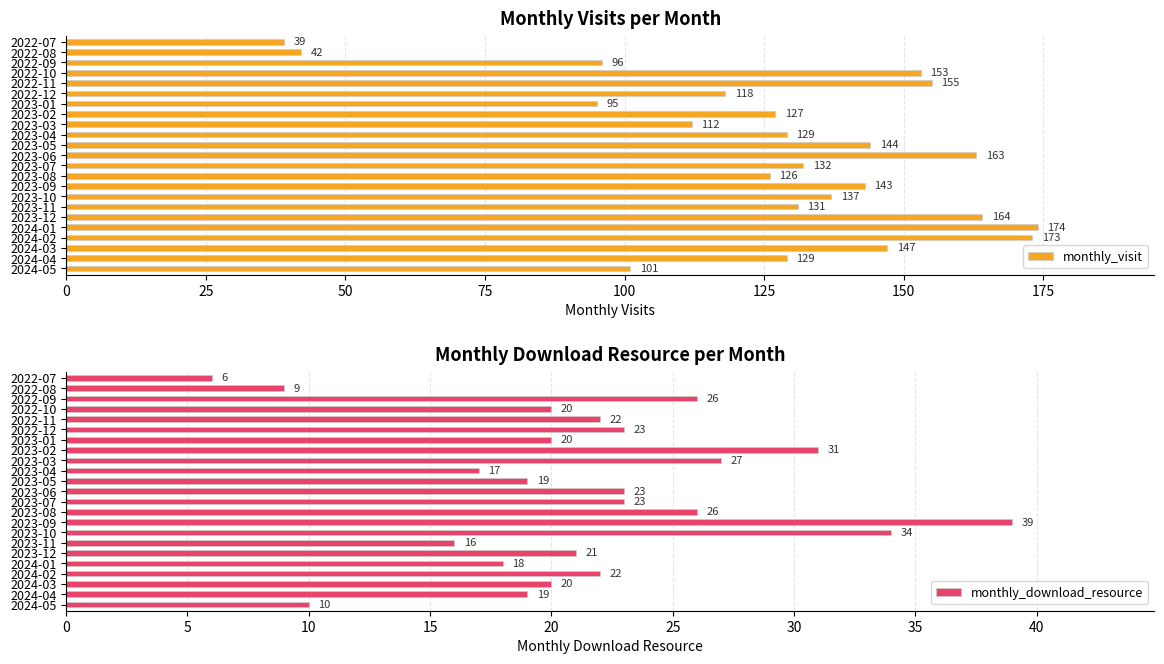

What are all the series names shown in the legend?

monthly_visit, monthly_download_resource